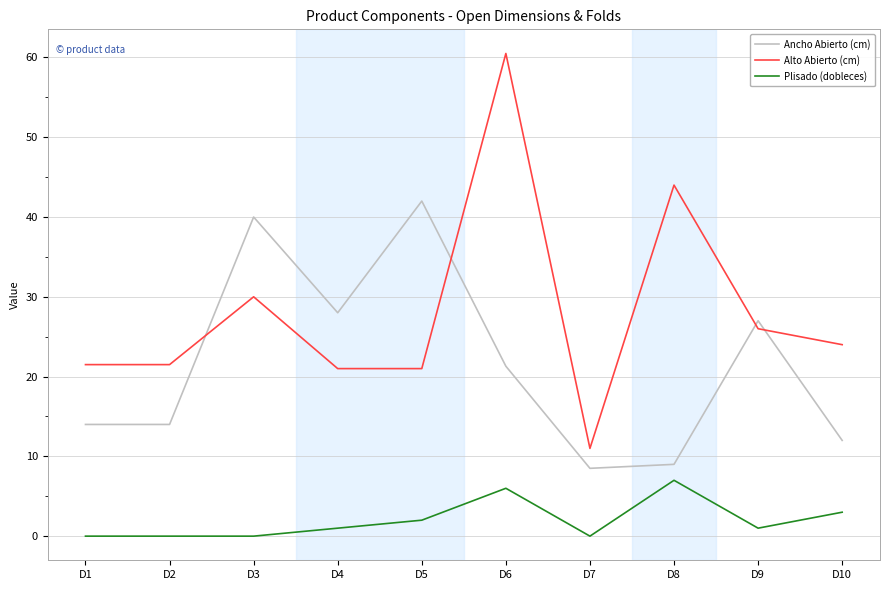

What is the maximum value for Alto Abierto (cm)?

60.5